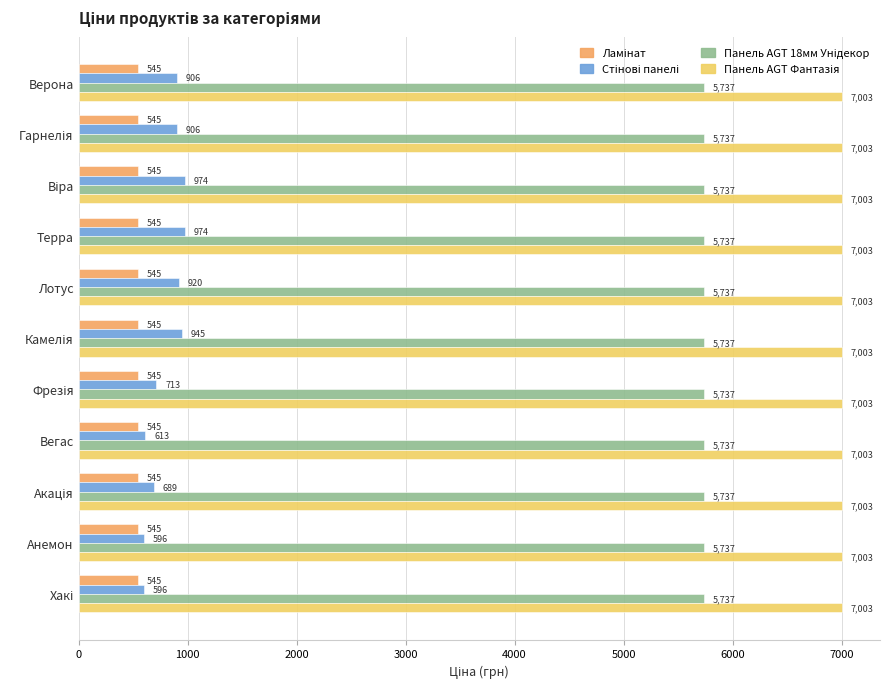

What is the maximum value shown in the chart?

7002.6